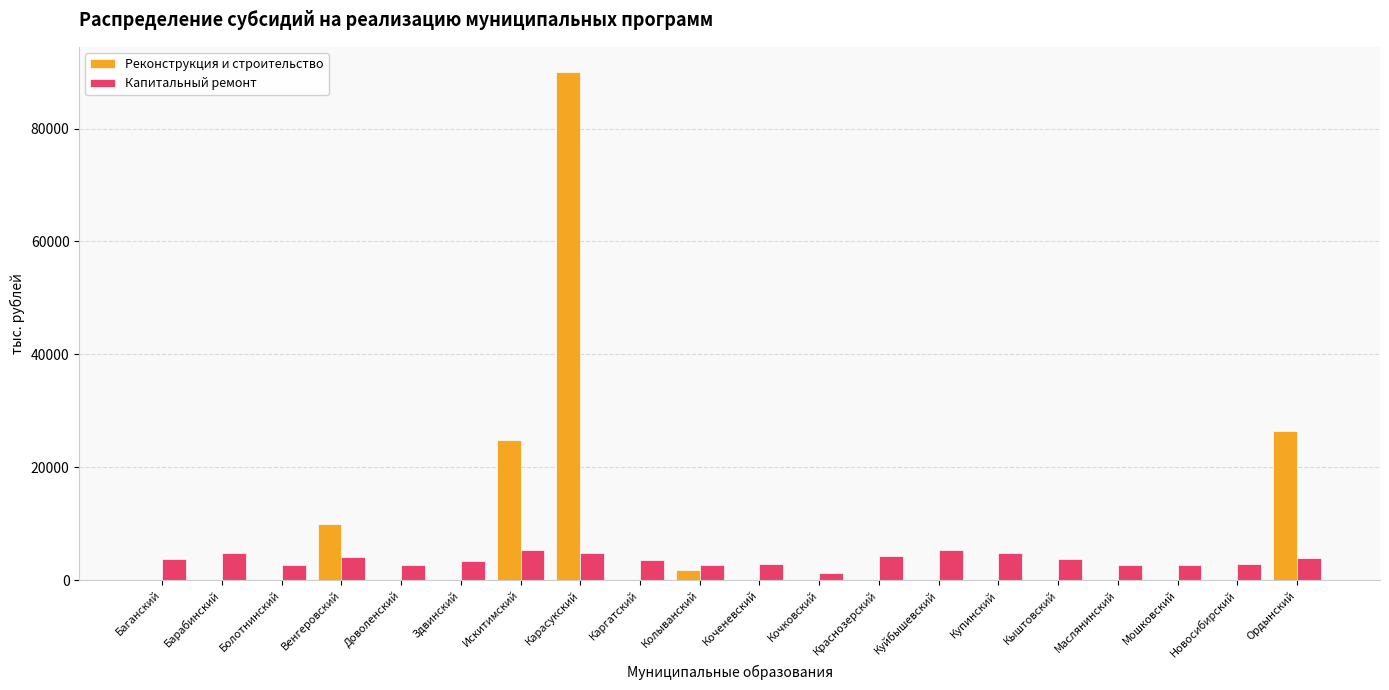

What is the sum of the Реконструкция и строительство values at Барабинский and Ордынский?

26371.3